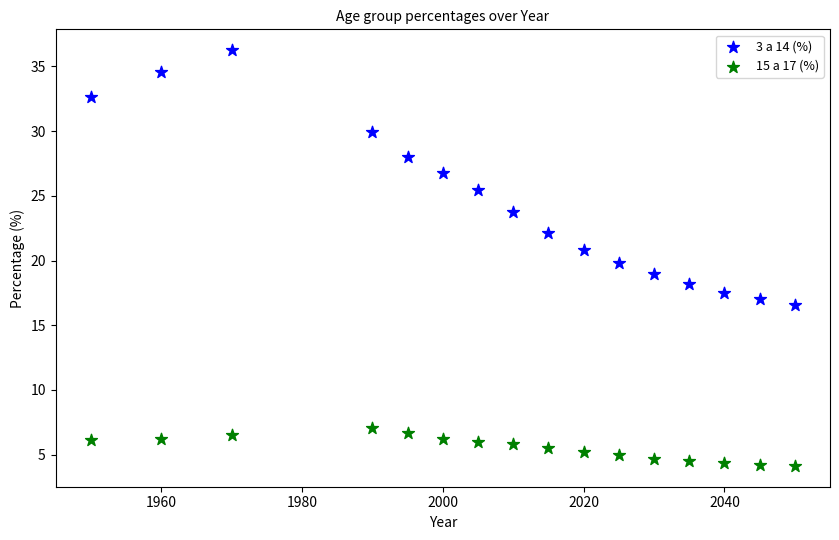

Across all data points, what is the range of Y values (max minus min)?

32.1